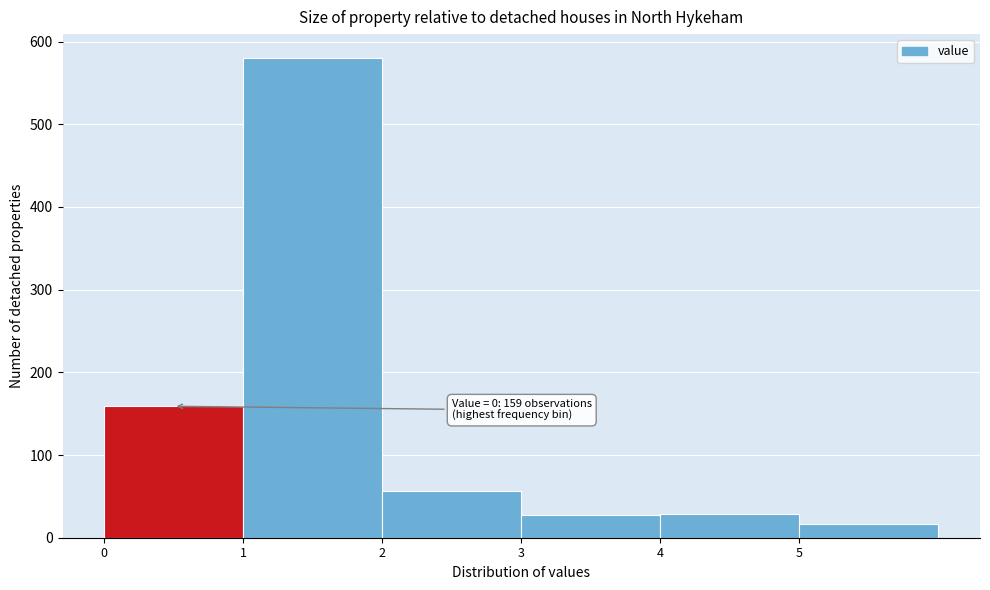

Over which range of the x-axis is the bar tallest?

1 to 2